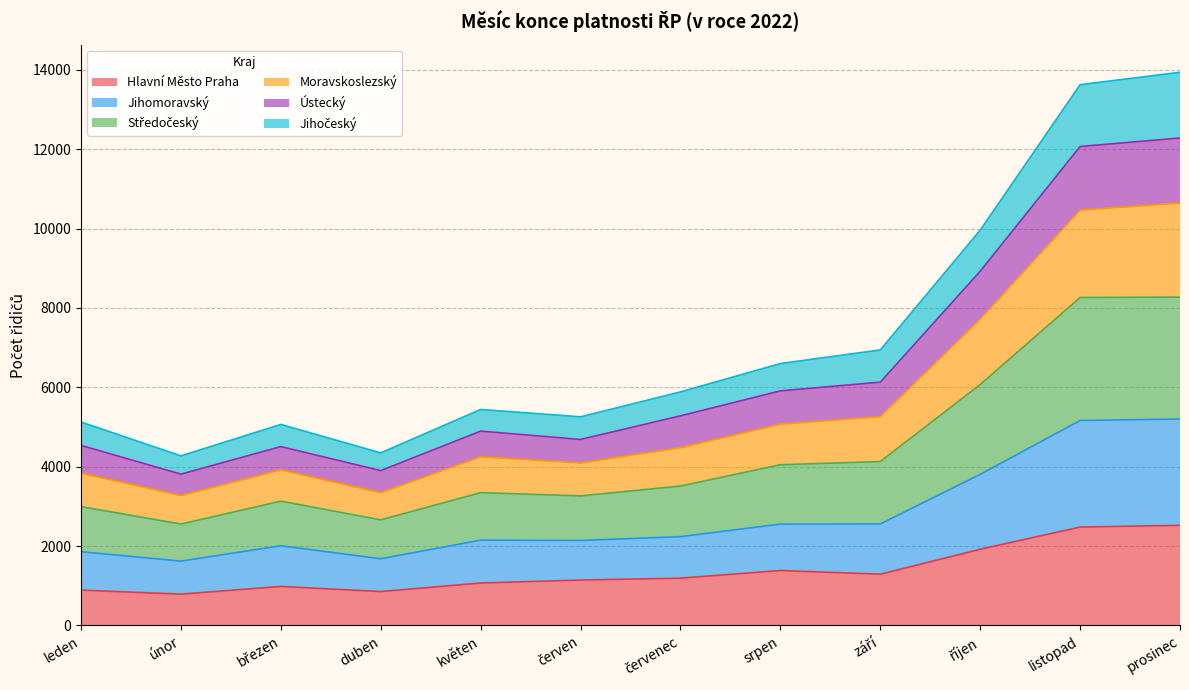

What is the label of the 12th point from the left?

prosinec